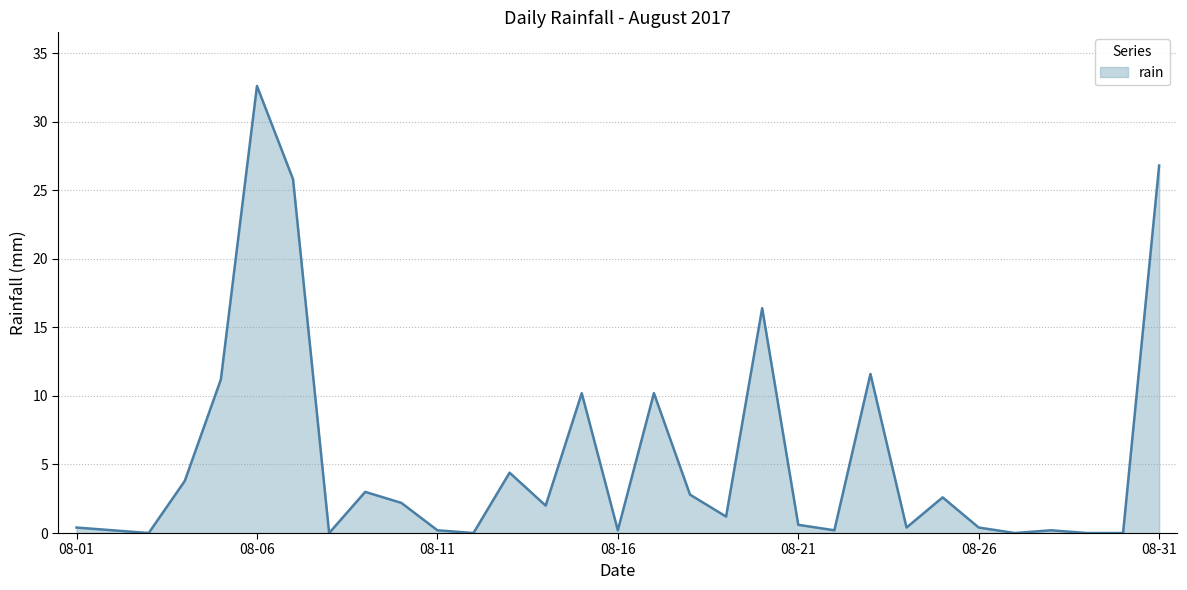

What is the difference between the maximum and minimum values?

32.6